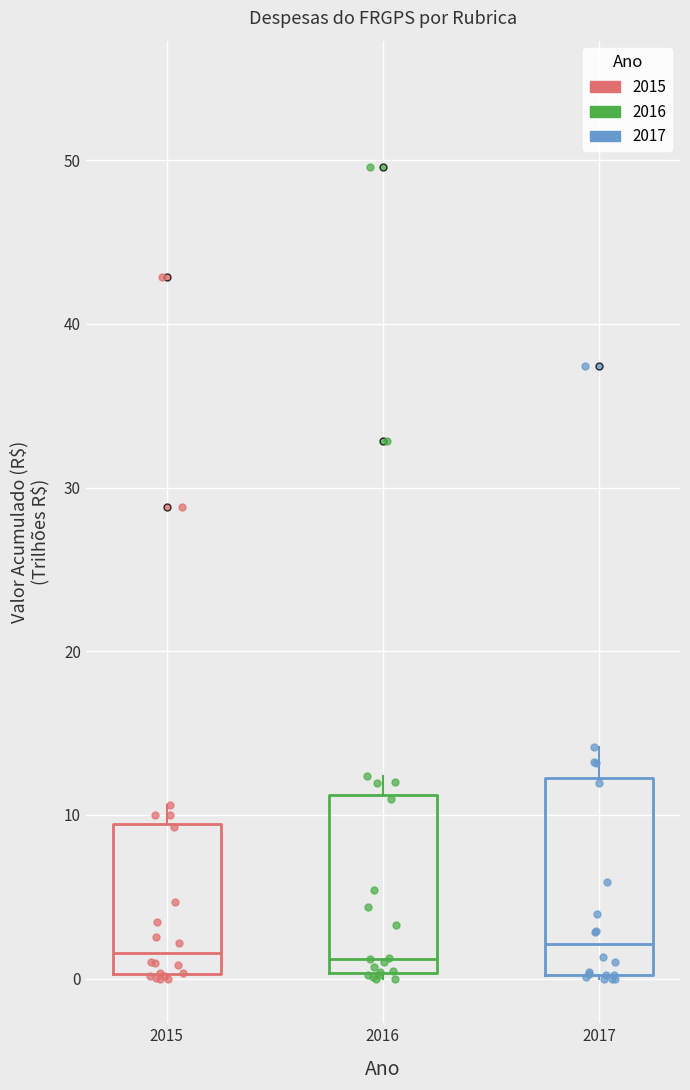

Reading left to right, read every box against the y-axis: the position of its median line, the range the box covers, and the ends of its whiskers. The values are not printed on the chart, so give them approximately, as read against the axis.

2015: median 2, box 0 to 9, whiskers 0 to 11
2016: median 1, box 0 to 11, whiskers 0 (just below the box's lower edge) to 12
2017: median 2, box 0 to 12, whiskers 0 to 14